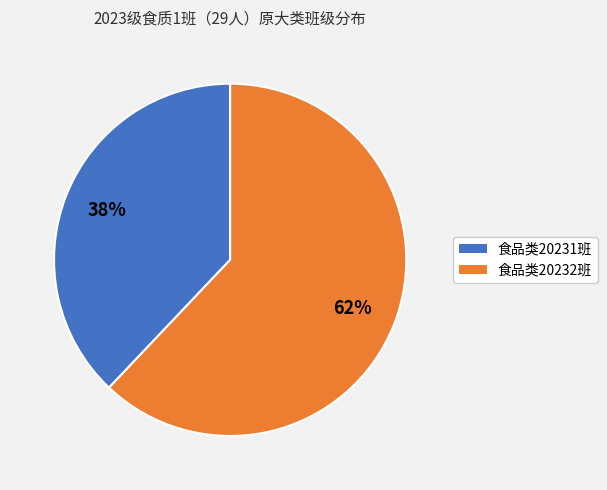

True or false: 食品类20232班 accounts for 62% of the total.

True